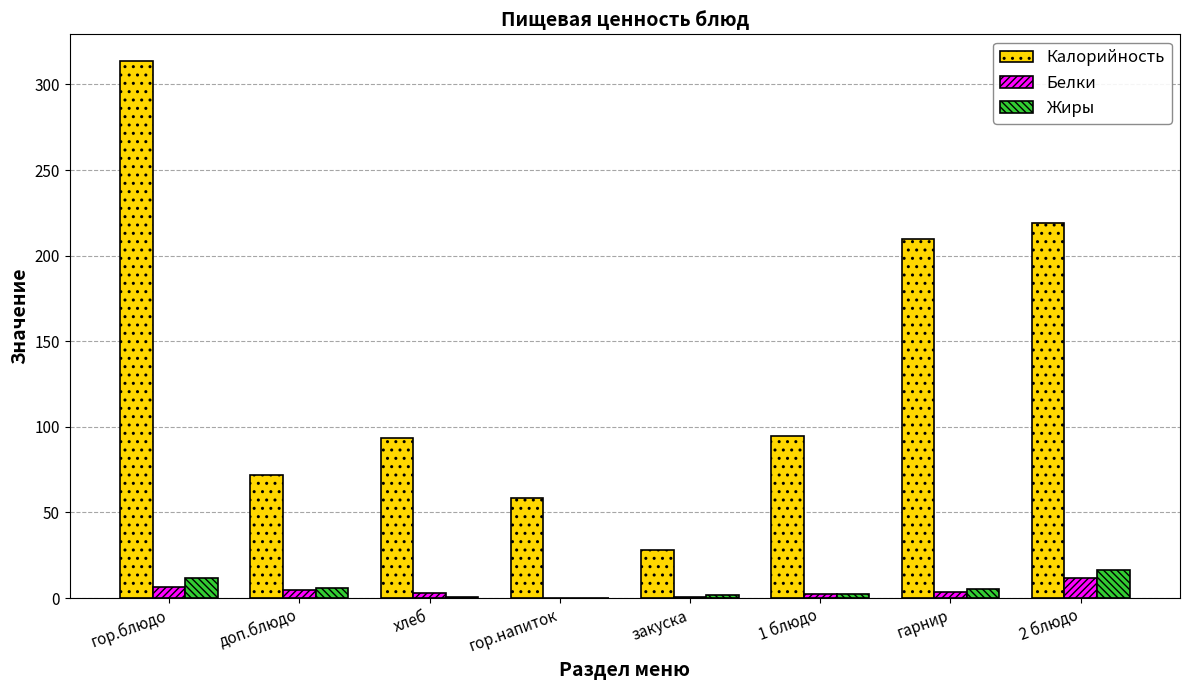

Which series changed the most between гор.блюдо and доп.блюдо?

Калорийность